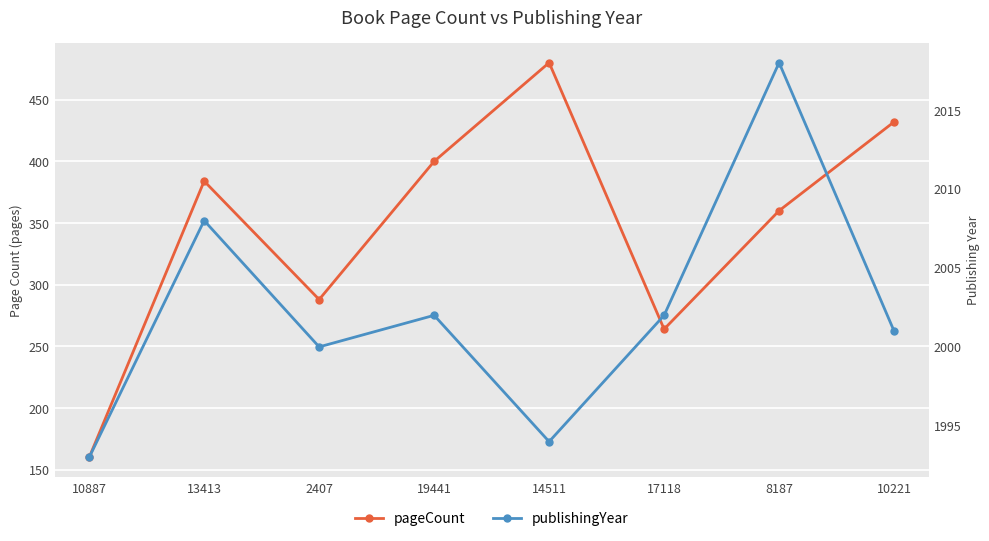

What is the spread (max minus min) of values at 13413?

1624